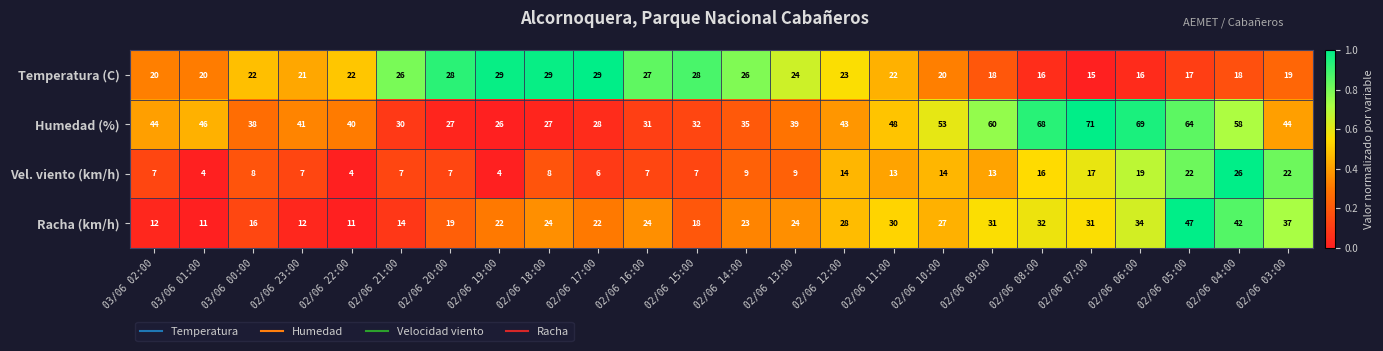

Is it true that Vel. viento (km/h) equals 7 at 02/06 03:00?

False